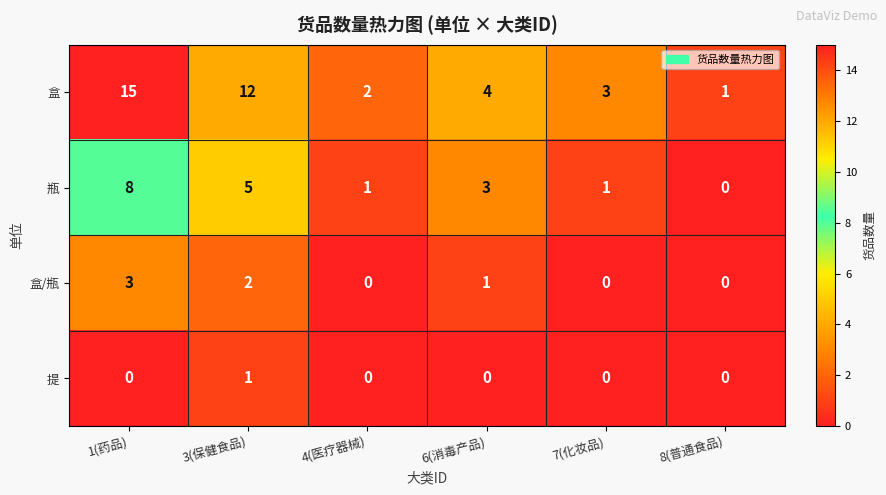

What is the difference between the maximum and minimum values in the 盒/瓶 series?

3